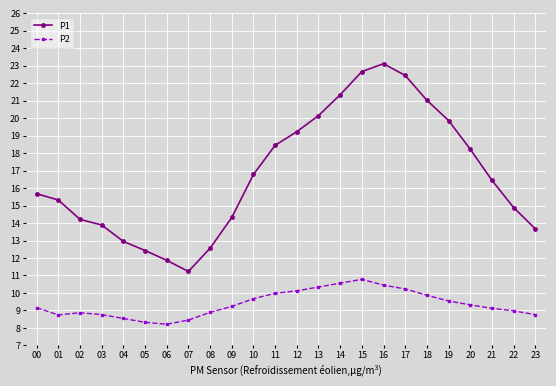

Where does the P2 series first go above 9?

00